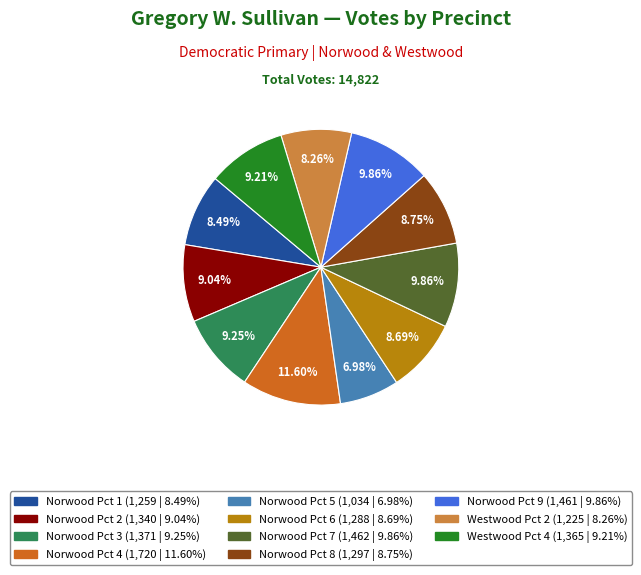

Approximately how many times larger is the value at Norwood Pct 5 compared to Norwood Pct 4?

0.6